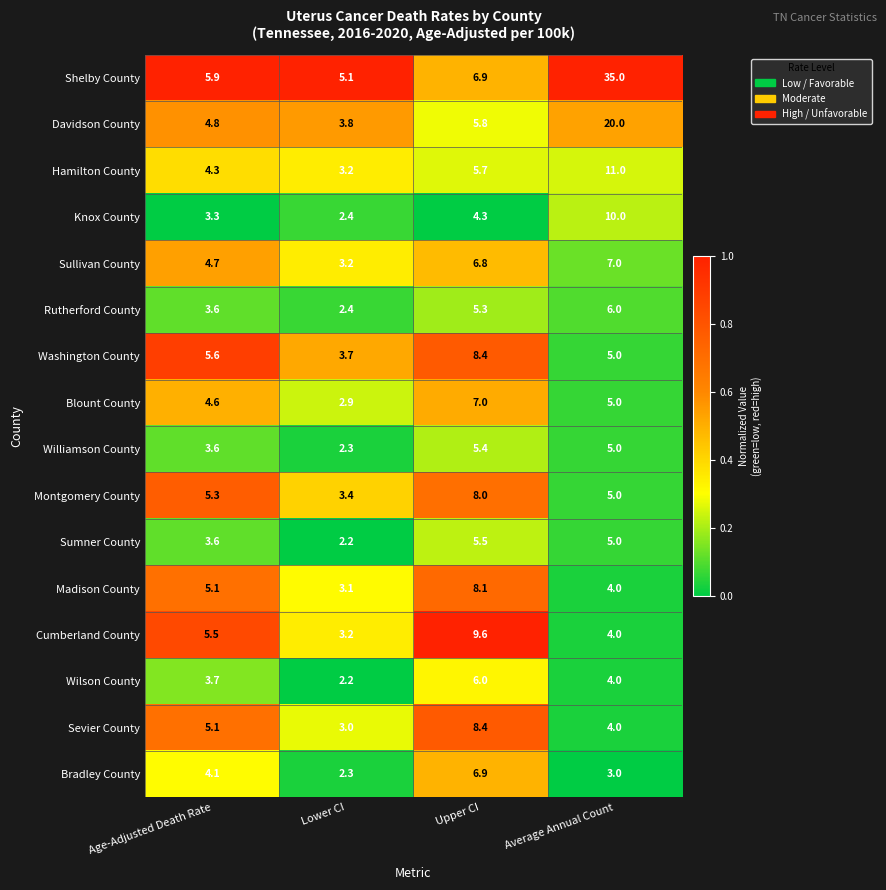

What is the greatest value displayed?

35.0